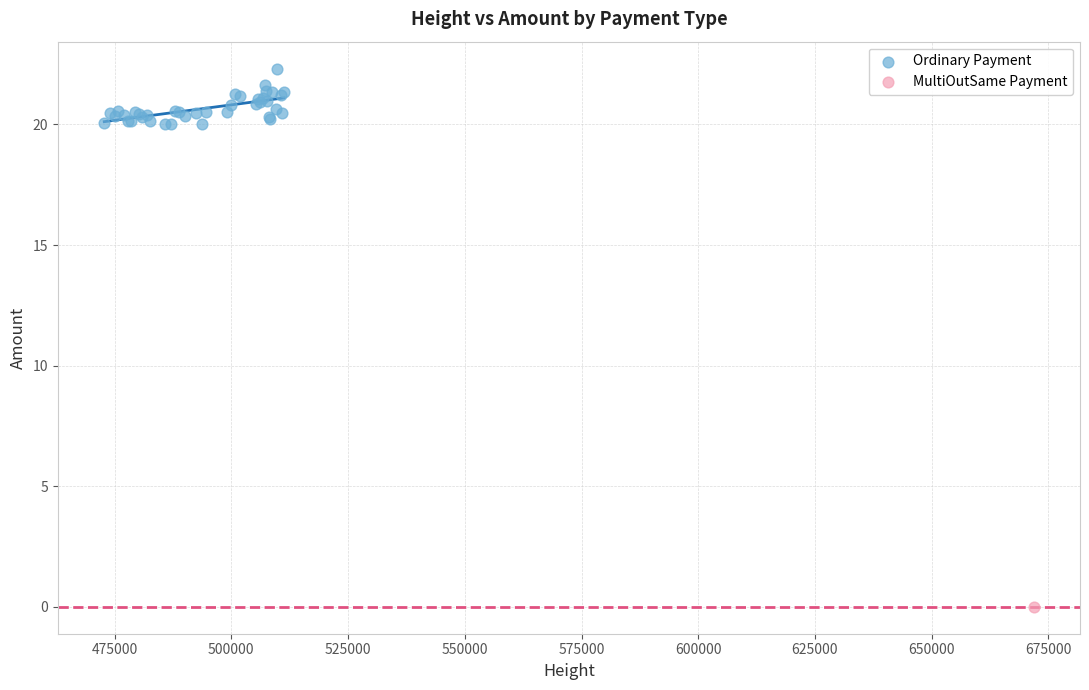

What are all the series names shown in the legend?

Ordinary Payment, MultiOutSame Payment